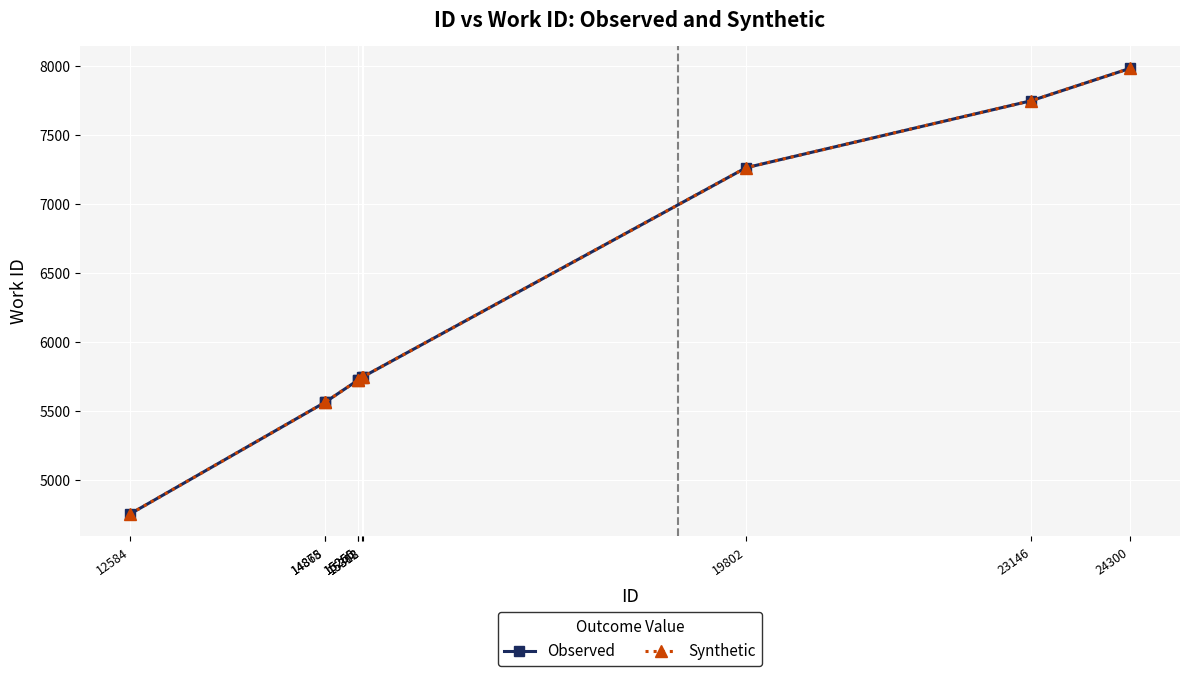

Is the value of Observed at 15255 greater than the value of Synthetic at 14868?

Yes